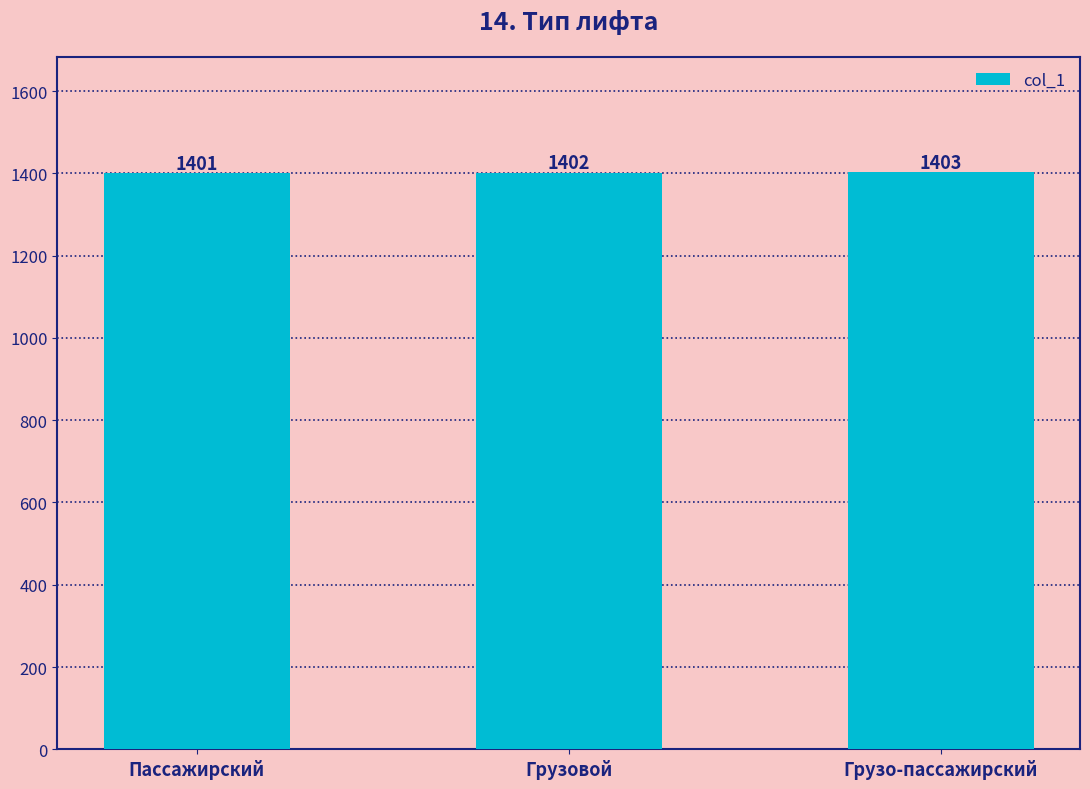

Rank the categories by value from lowest to highest.

Пассажирский, Грузовой, Грузо-пассажирский